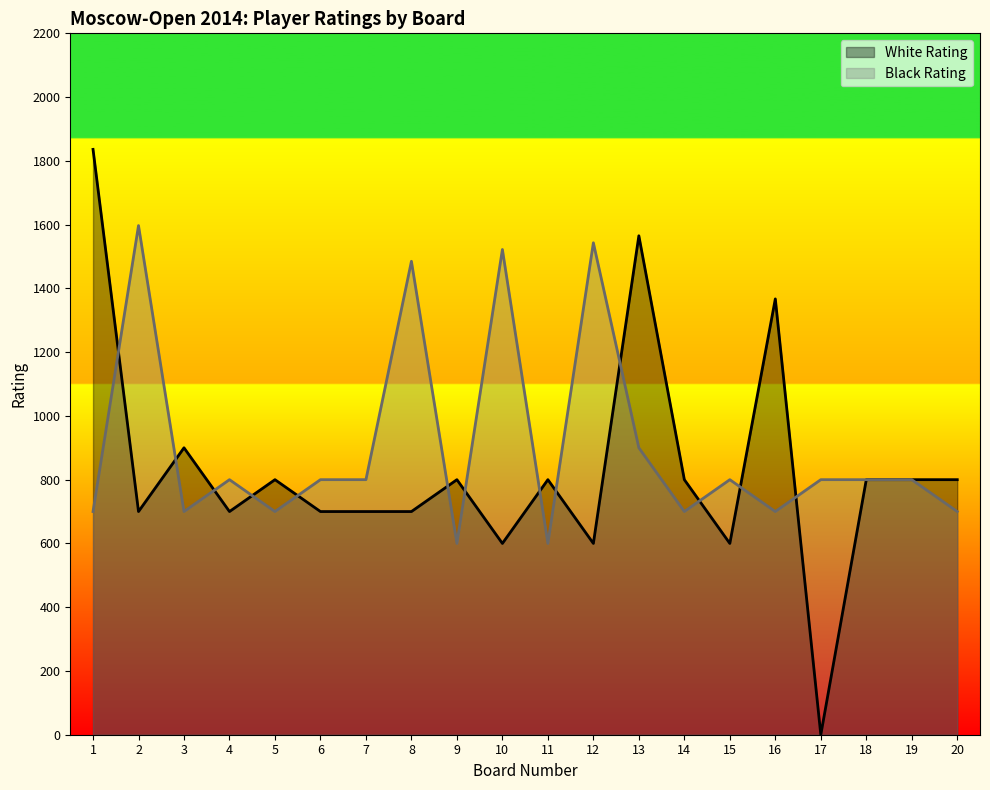

Which category has the lowest value in the White Rating series?

17